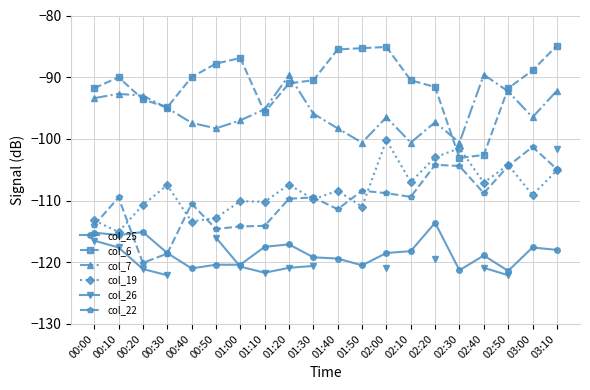

How many values in the col_26 series are below -120?

9